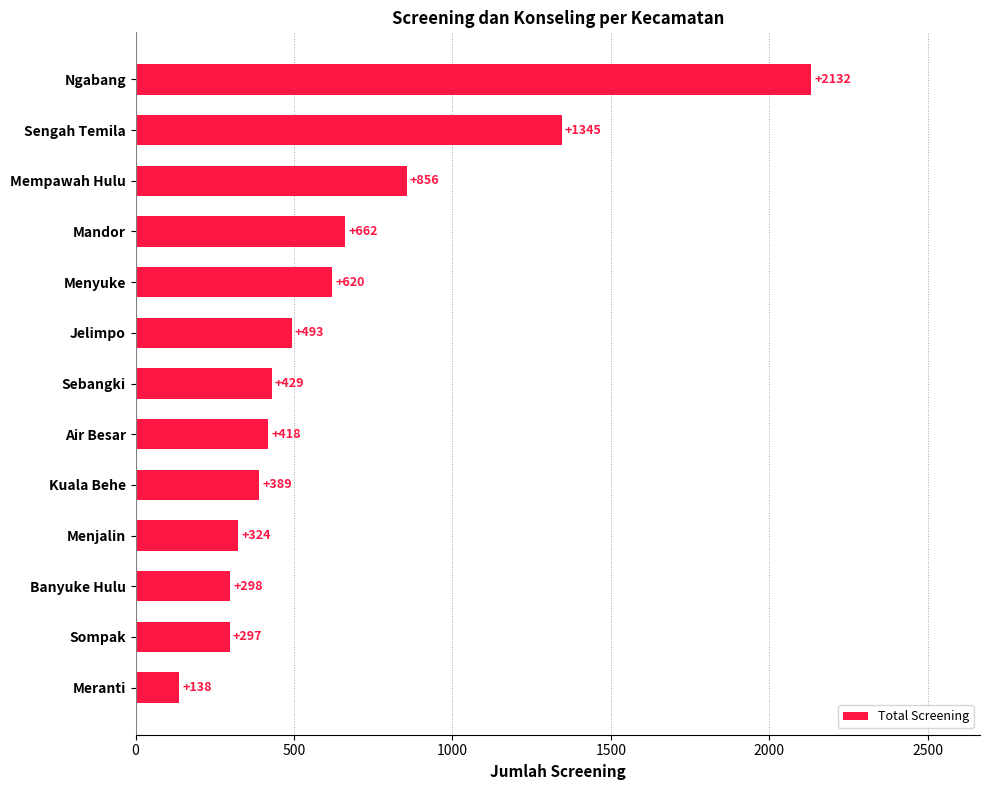

What is the greatest value displayed?

2132